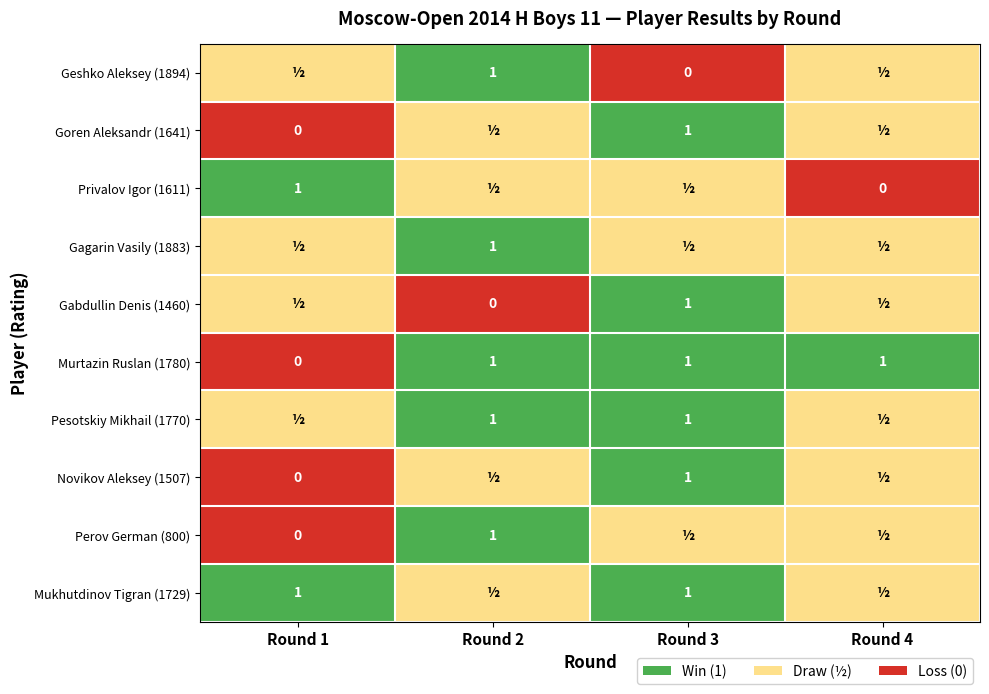

Between Round 3 and Round 2, which is larger?

Round 2